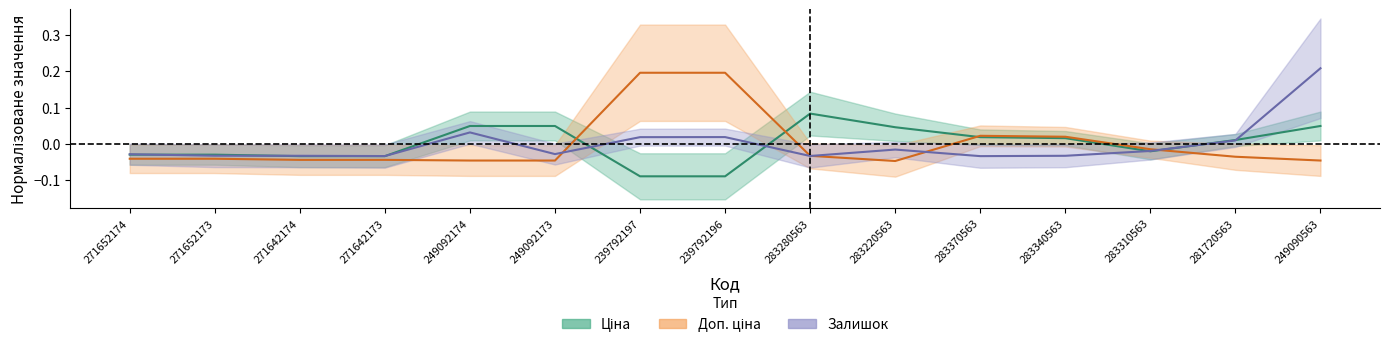

Where is the first local maximum for Залишок?

249092174